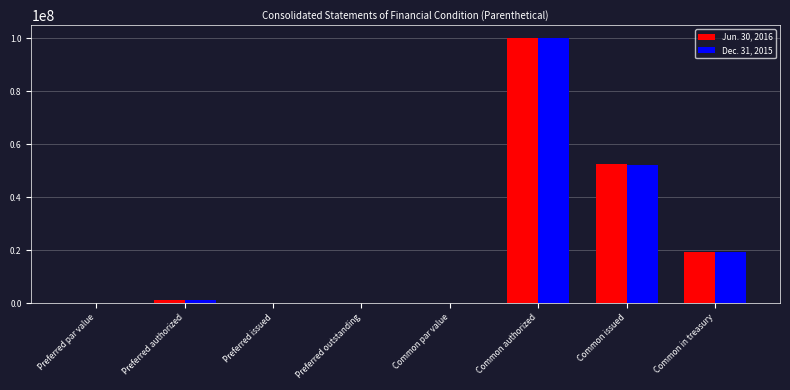

How many series are shown in this chart?

2